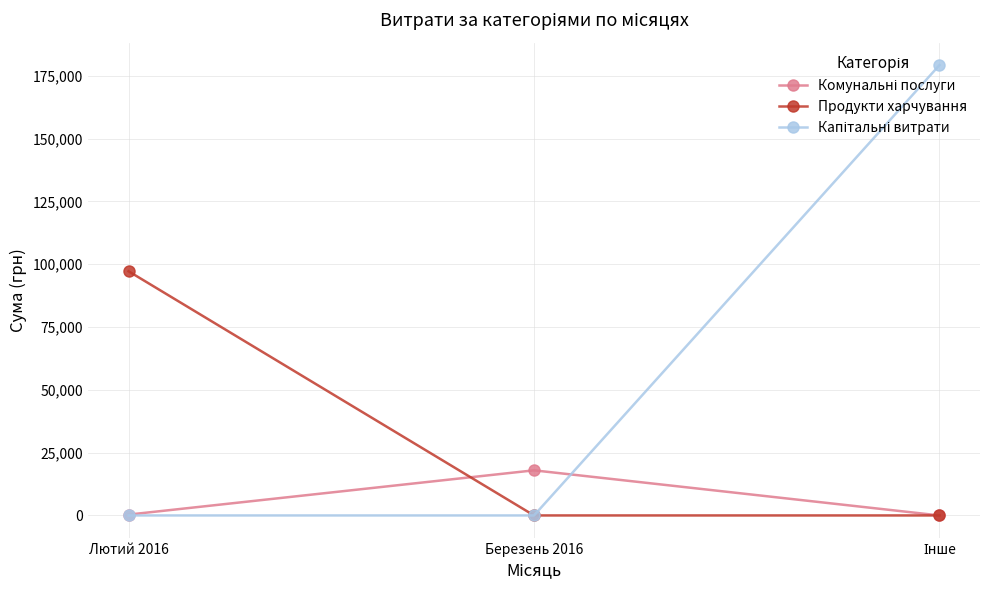

The value of Продукти харчування at Березень 2016 is 33640.0. True or false?

False